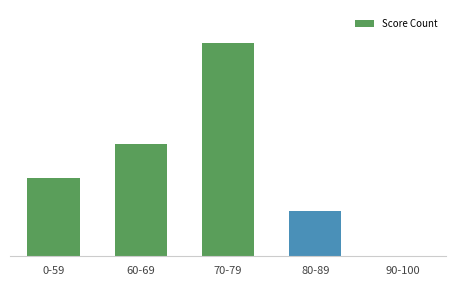

Are the bars horizontal?

No